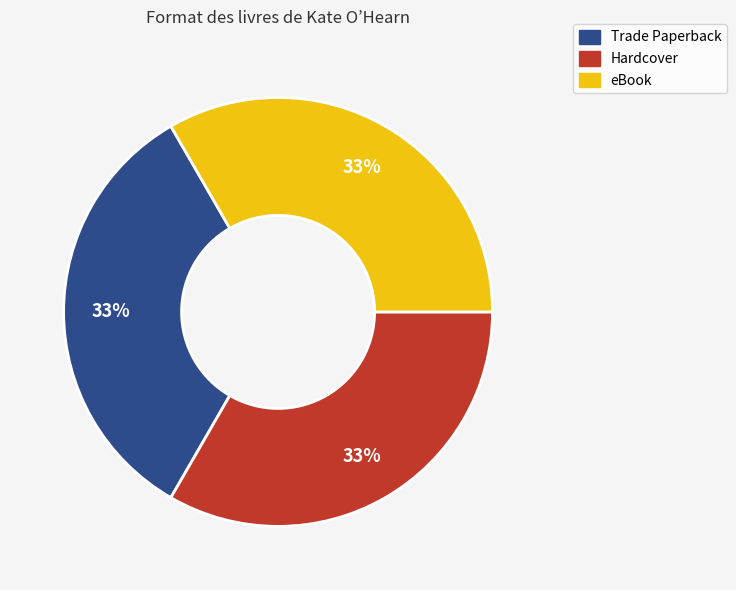

How many segments does this pie chart have?

3